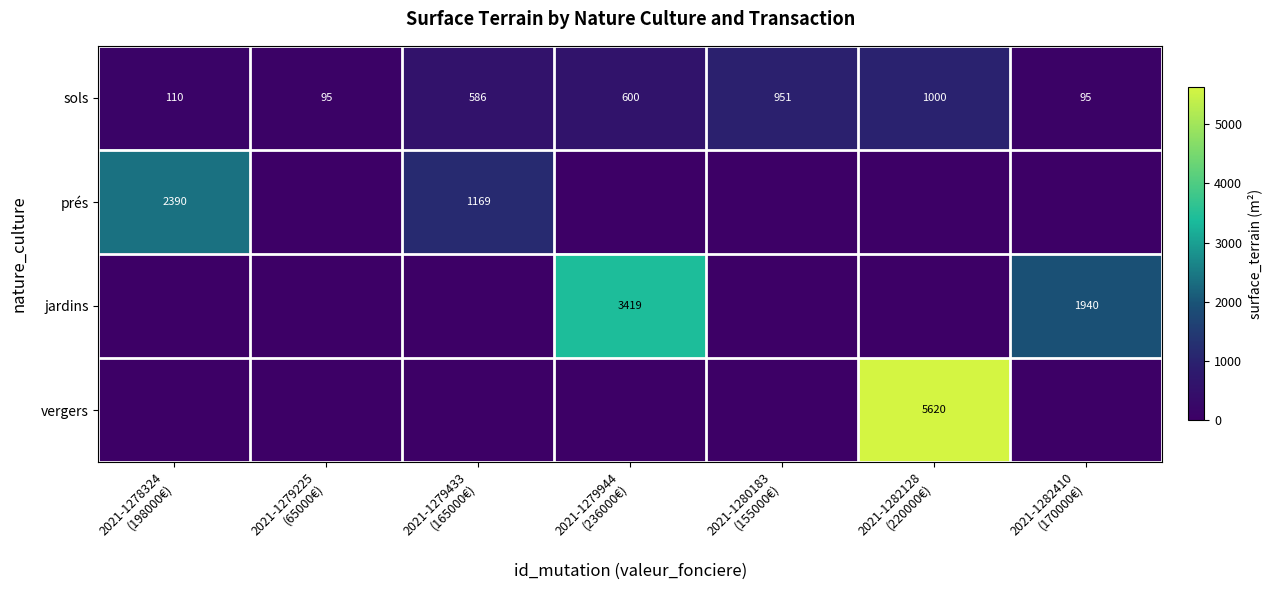

What is the difference between the maximum and minimum values in the sols series?

905